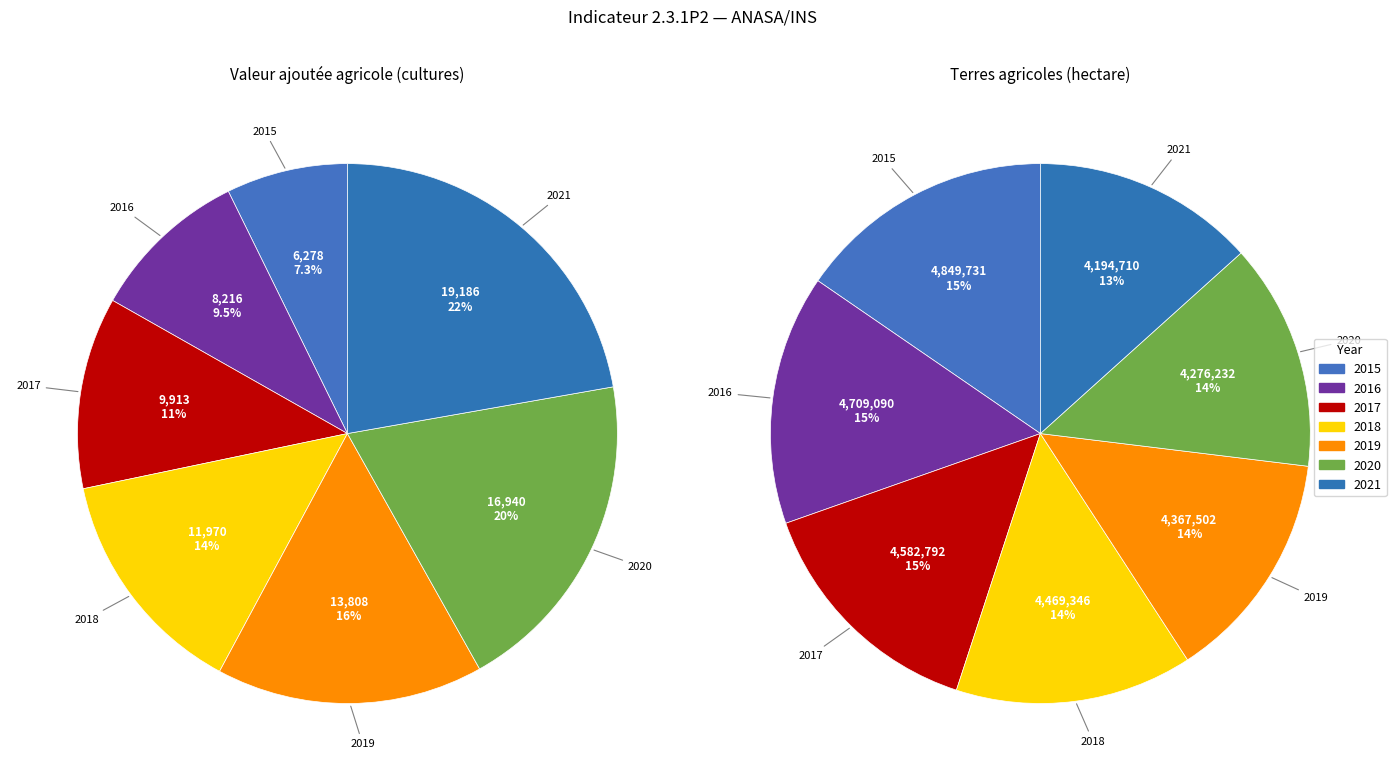

Which category has the biggest portion of the pie?

2015